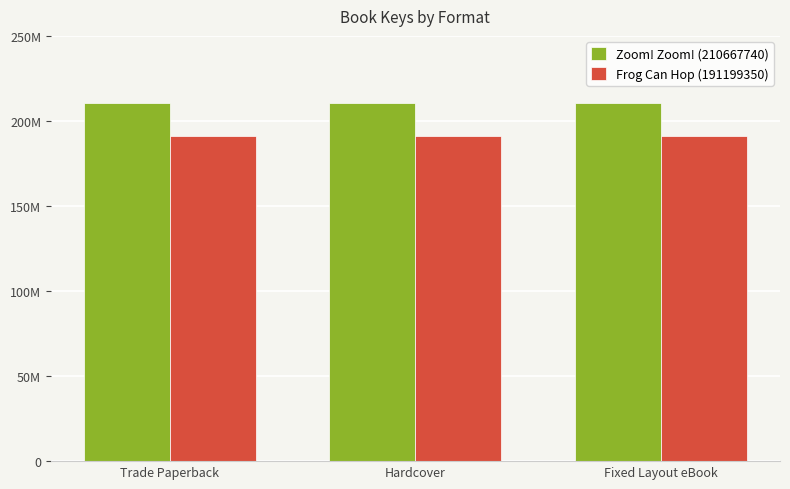

The value of Zoom! Zoom! (210667740) at Hardcover is 210667740. True or false?

True